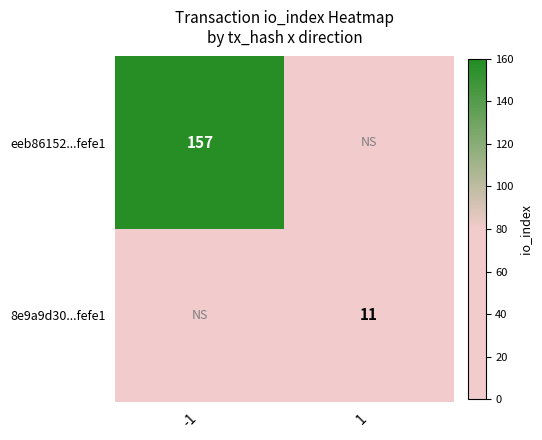

The value of eeb86152...fefe1 at -1 is 157. True or false?

True